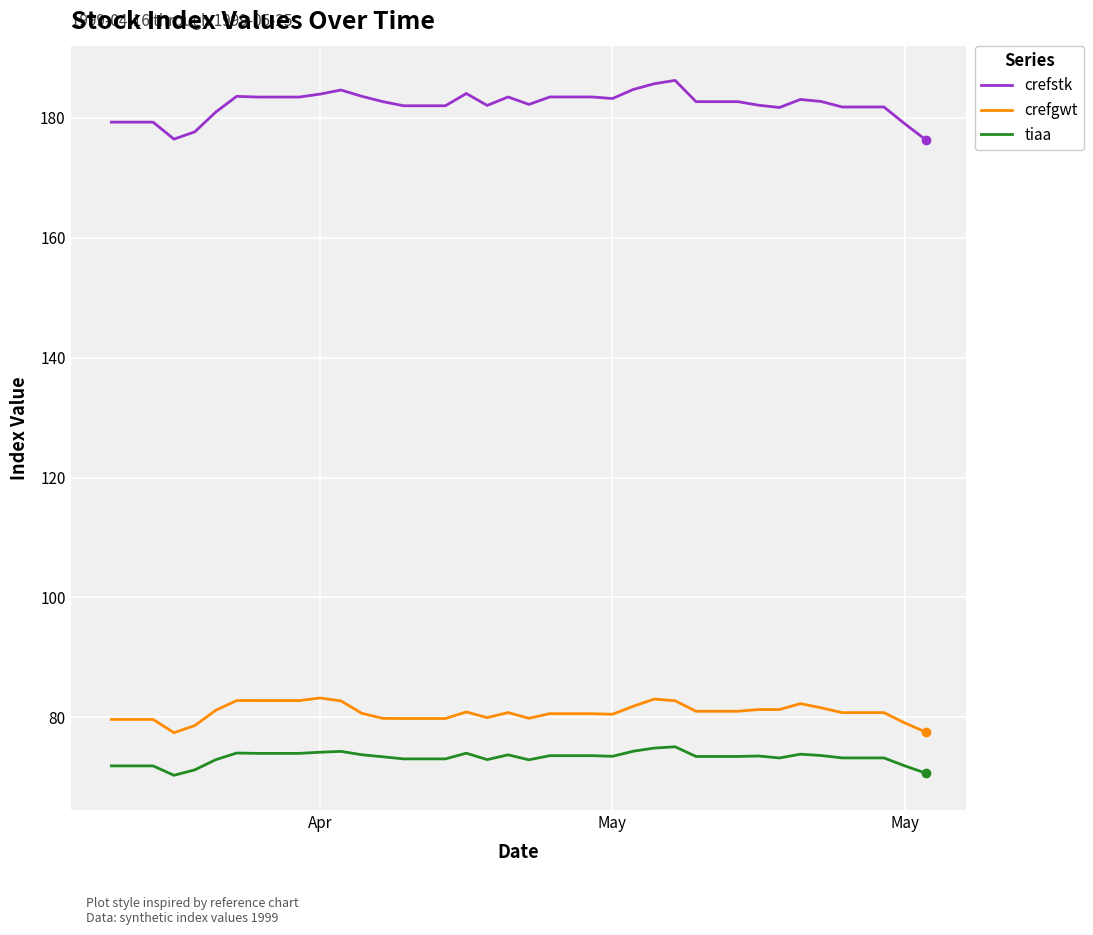

What are all the series names shown in the legend?

crefstk, crefgwt, tiaa